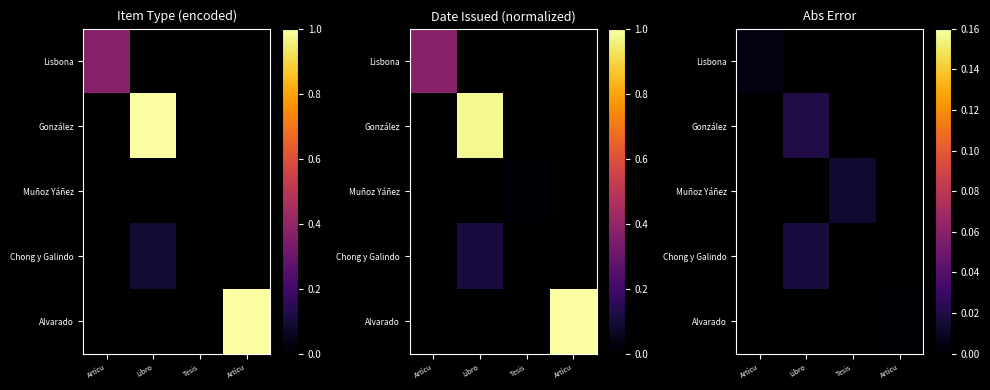

How many distinct data groups are displayed?

5